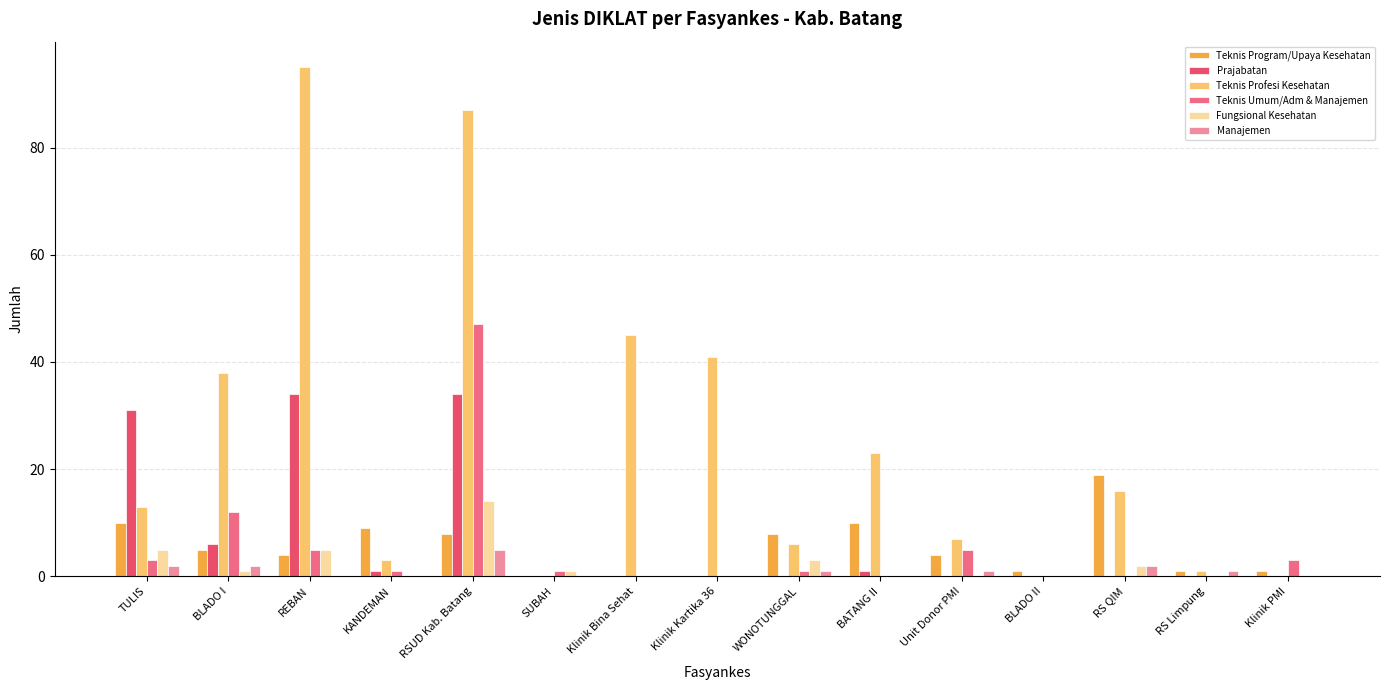

True or false: Prajabatan has a value of 0 at RS Limpung.

True